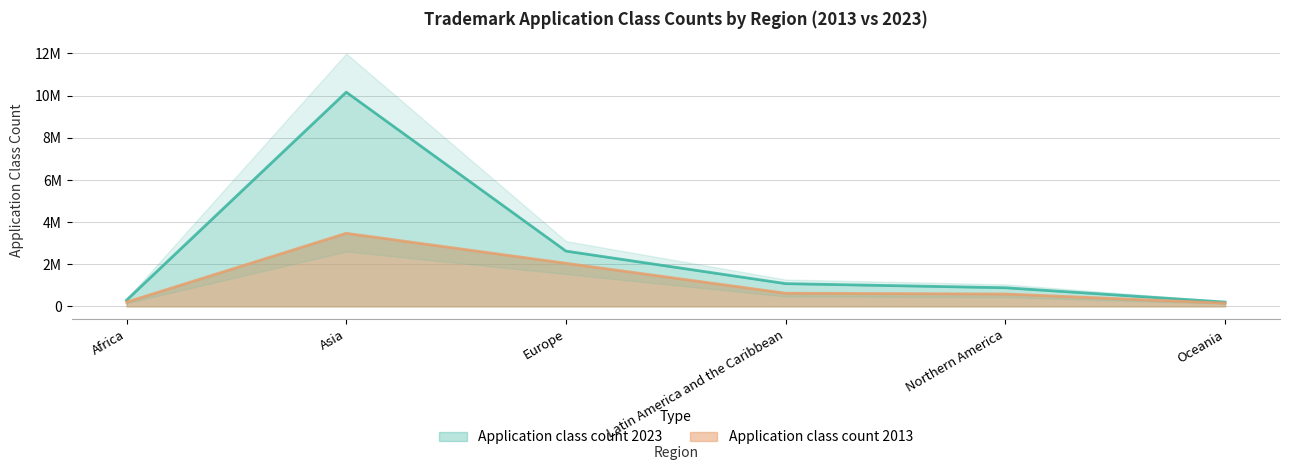

Reading left to right, list all the values displayed in this chart.

Application class count 2023: 290700	10160800	2621100	1077300	882200	202800
Application class count 2013: 199500	3465200	2042200	622200	584100	153000